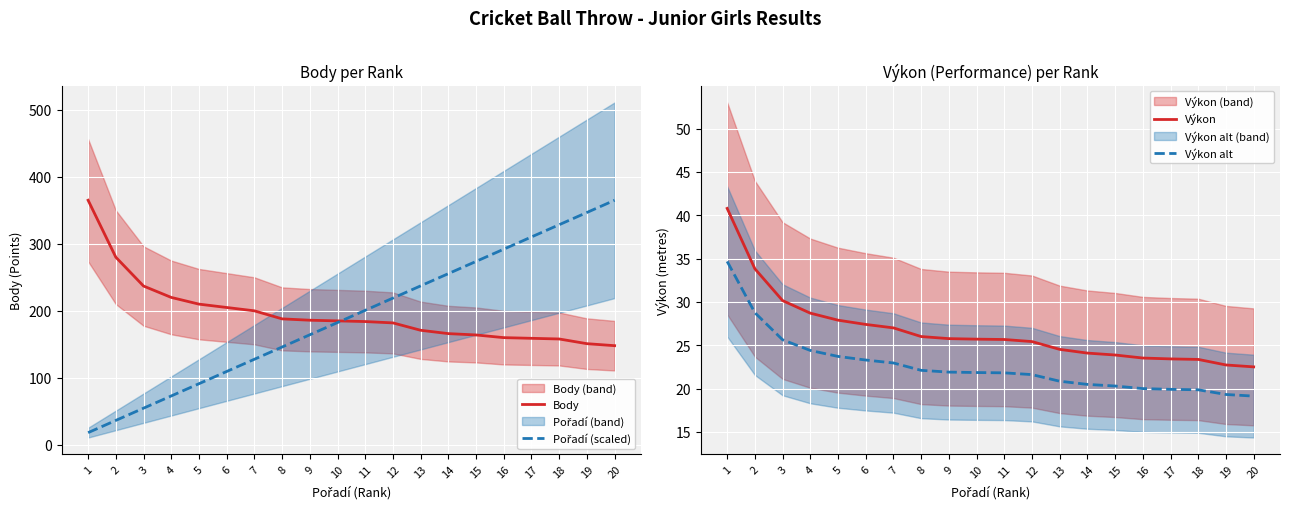

How many distinct data groups are displayed?

4